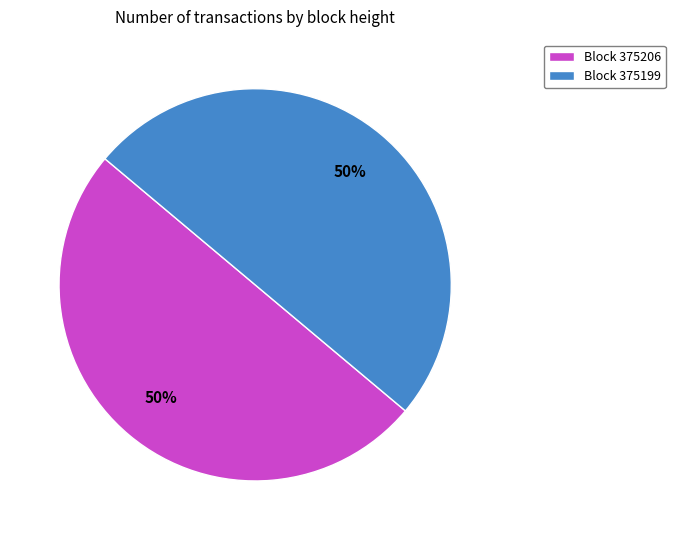

What percentage is the Block 375206 slice, to the nearest percent?

50%